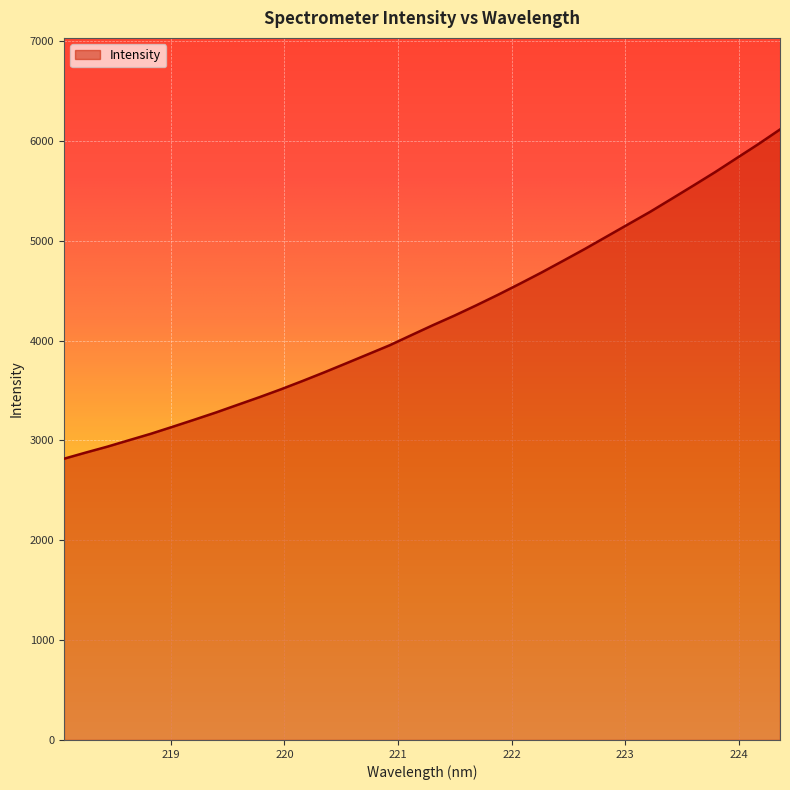

What is the minimum value shown in the chart?

2816.2